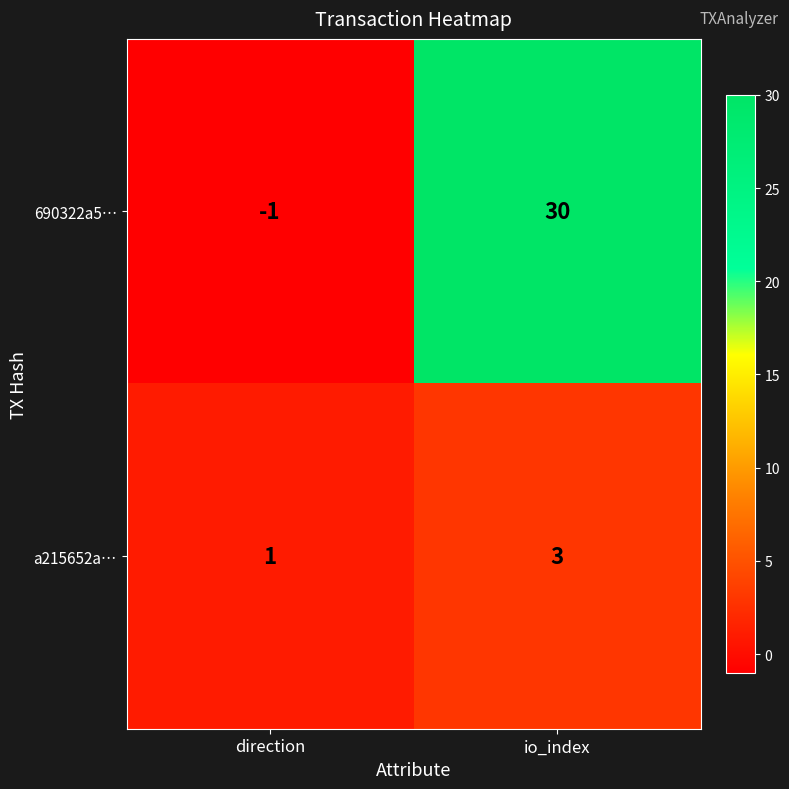

What is the total value across all series at io_index?

33